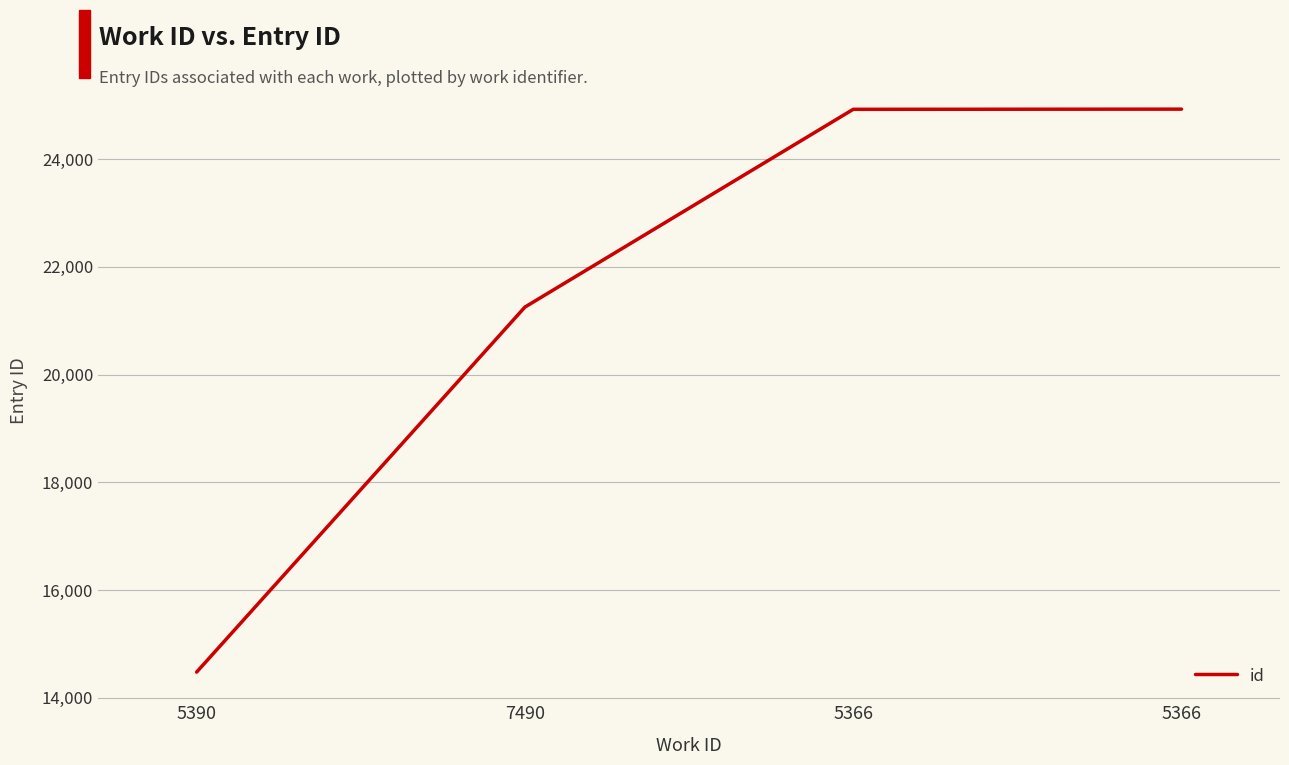

Does the chart have visible grid lines?

Yes